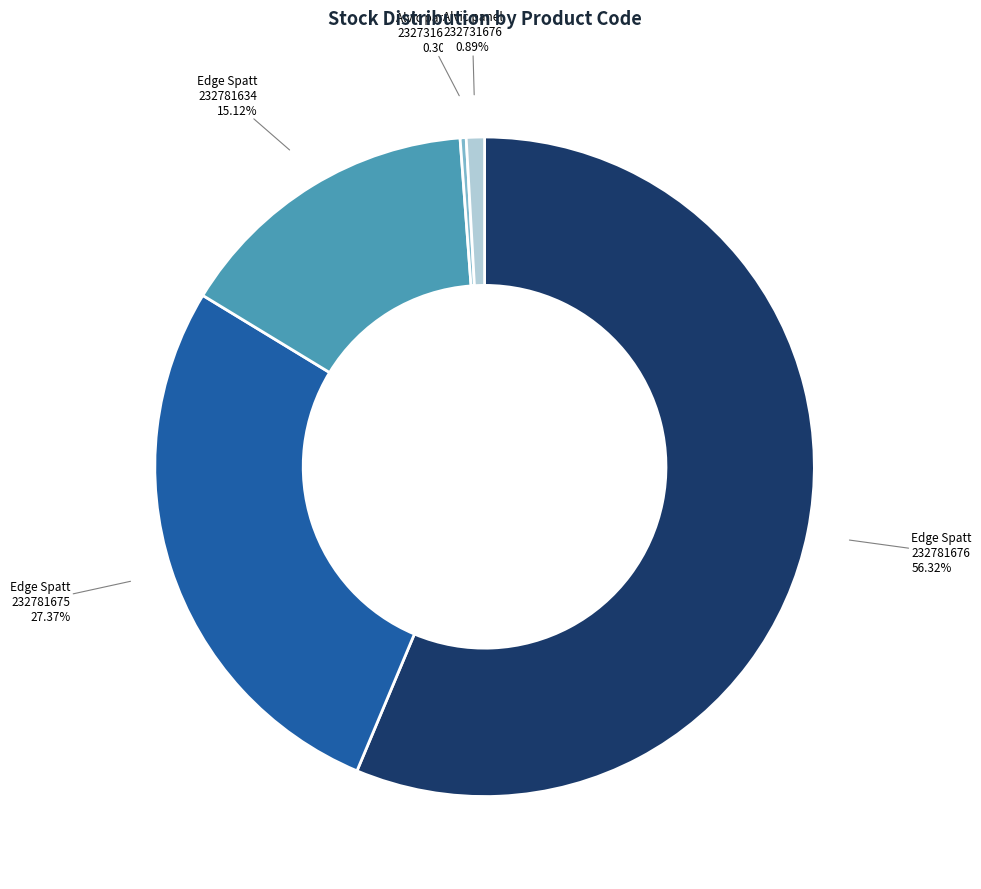

Rank the categories by value from lowest to highest.

Alvic panel 18 mm. Spatt (232731677), Alvic panel 18 mm. Spatt (232731676), Edge of Alvic Spatt (232781634), Edge of Alvic Spatt (232781675), Edge of Alvic Spatt (232781676)